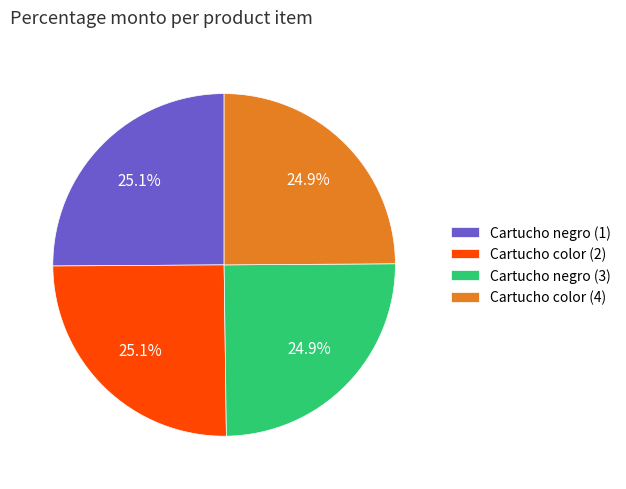

What percentage do Cartucho negro (1) and Cartucho color (2) together represent?

50.2%